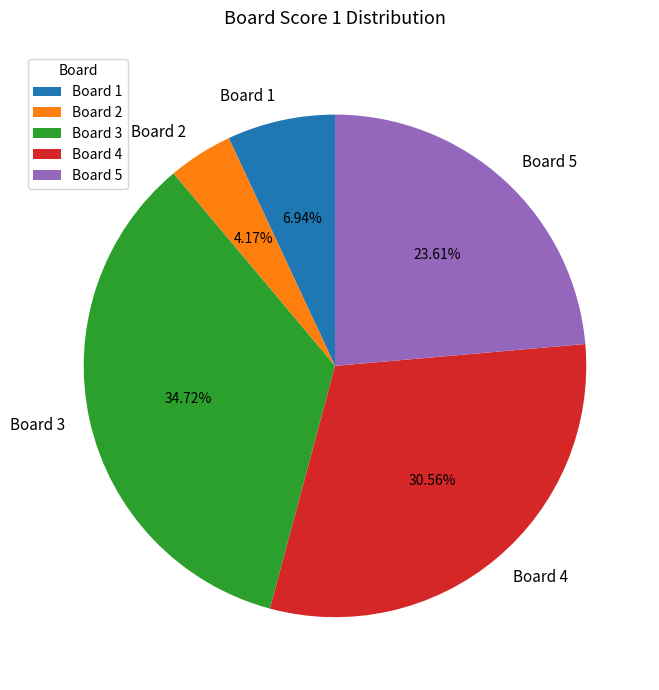

Is Board 3 the majority of the pie?

No